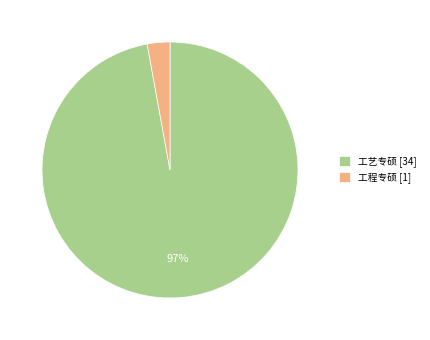

To the nearest percent, what is the average slice percentage?

50%